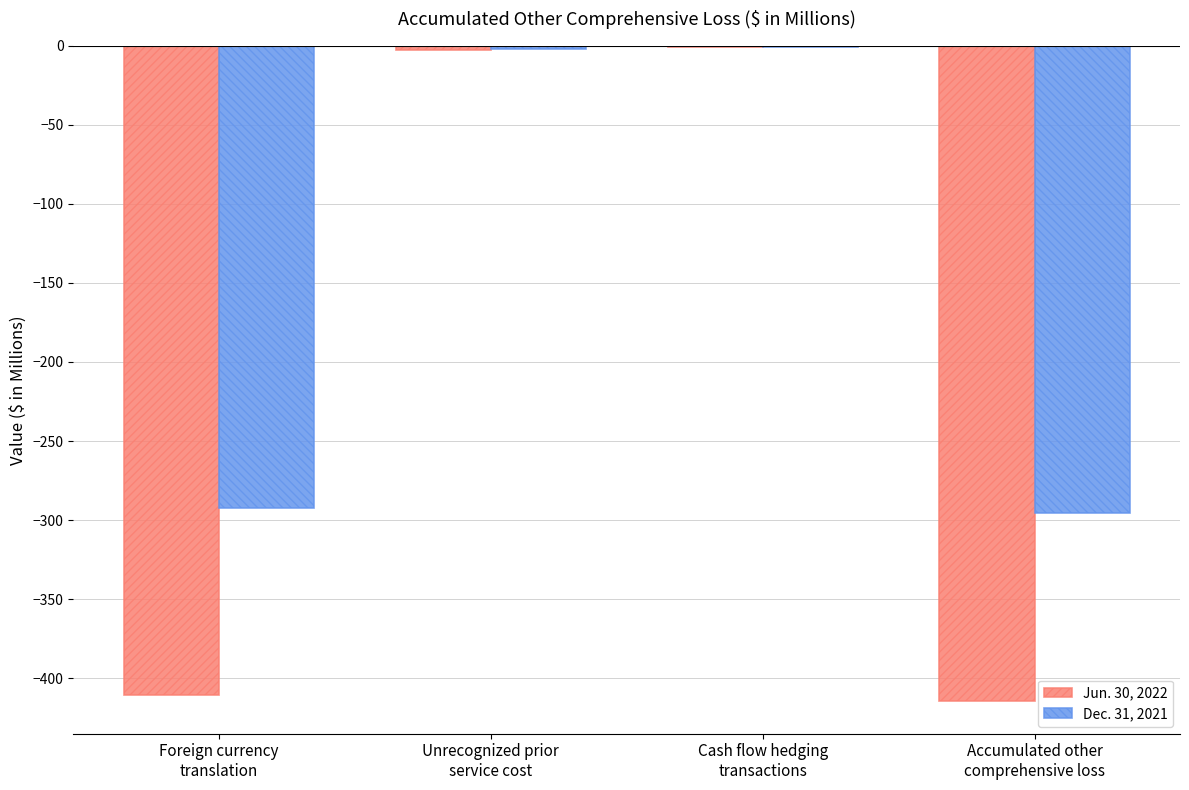

What is the maximum value for Dec. 31, 2021?

-1.0